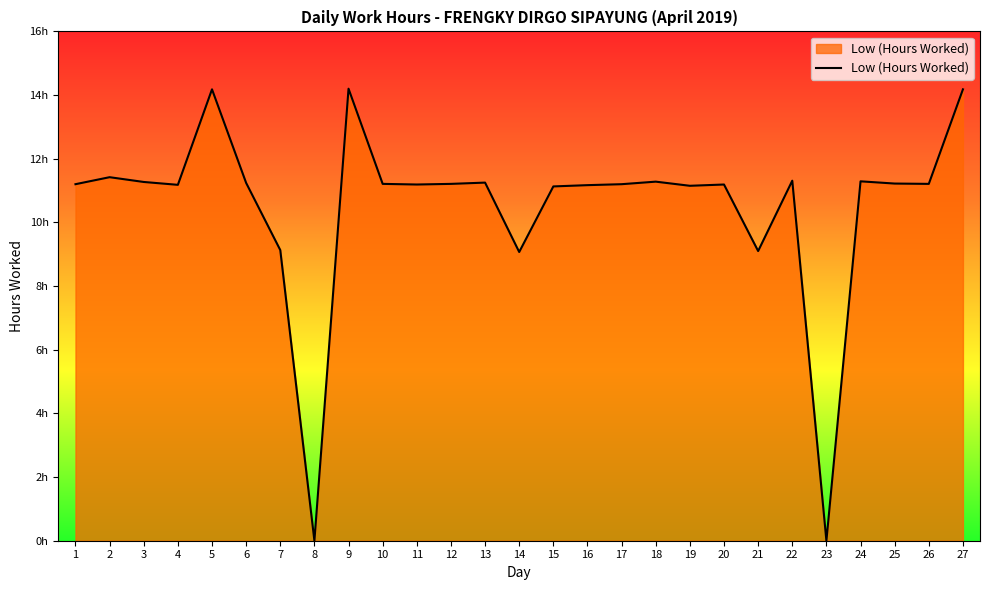

Is it true that the value at 22 is 11.3?

True